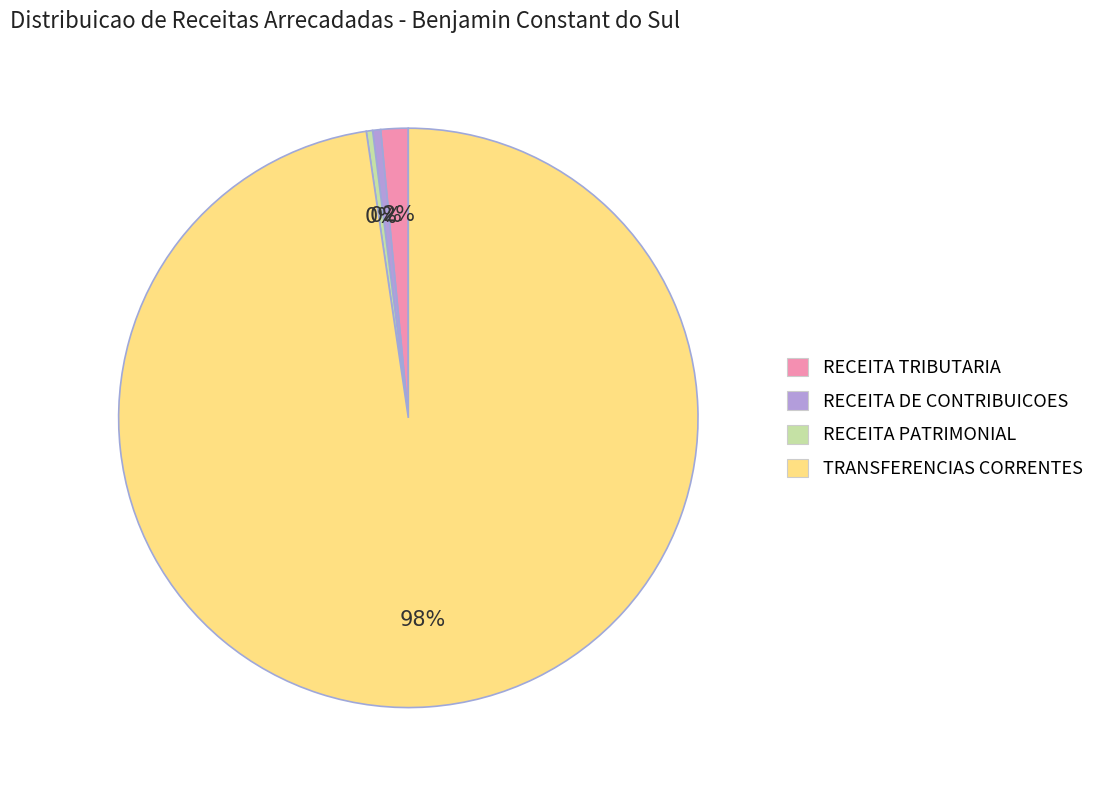

Which slice is the largest?

TRANSFERENCIAS CORRENTES